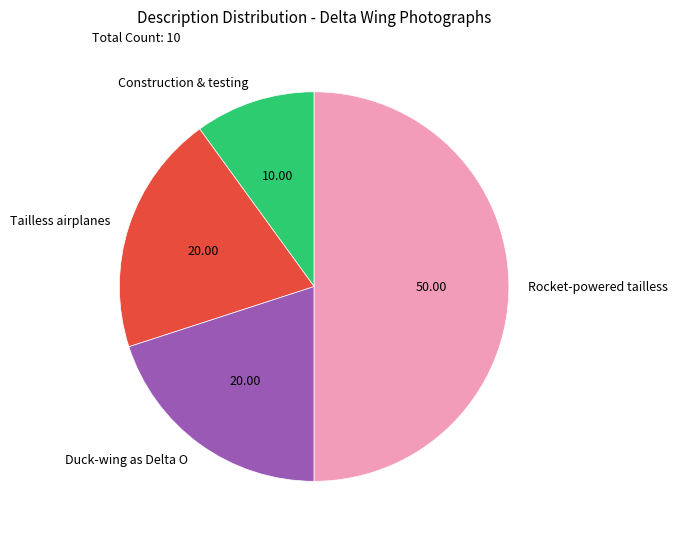

What is the smallest slice in the pie chart?

Construction & testing